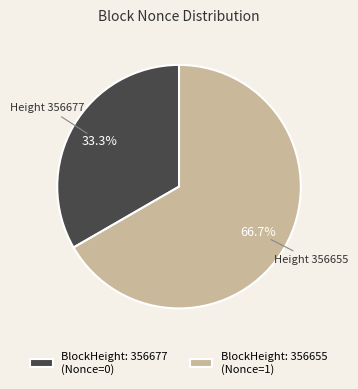

What percentage is NOT represented by BlockHeight: 356655 (Nonce=1)?

33.3%